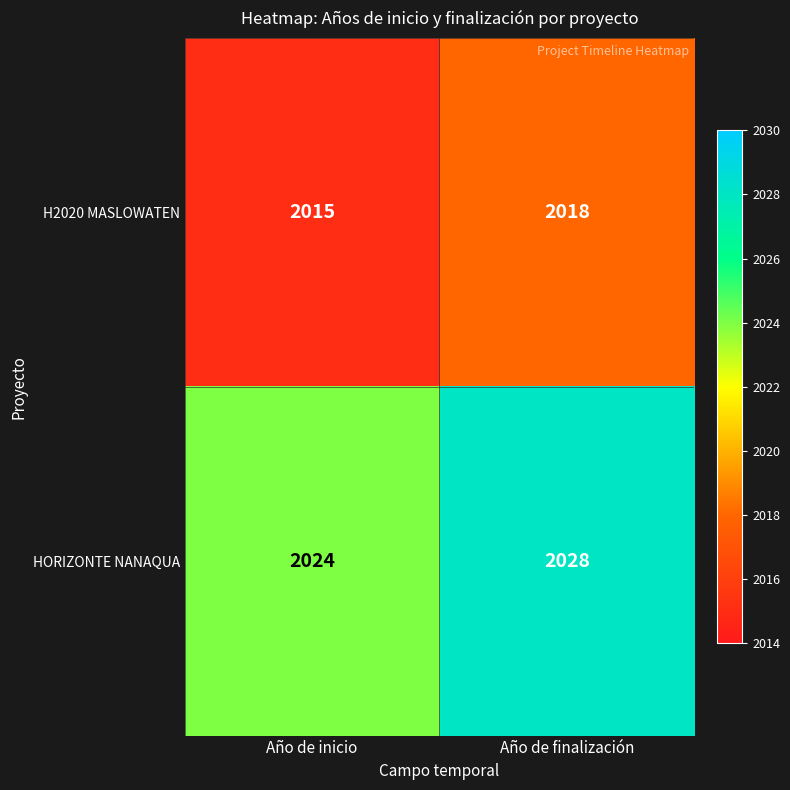

Is it true that H2020 MASLOWATEN equals 1399 at Año de inicio?

False